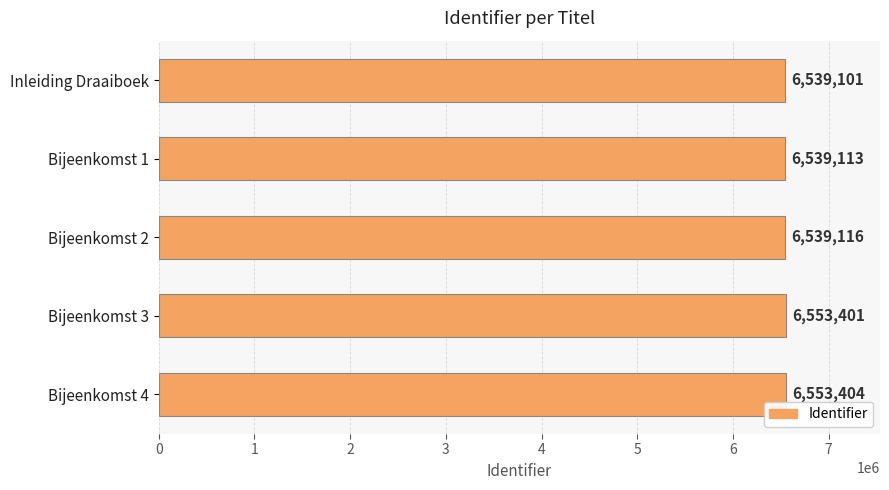

Rank the categories by value from highest to lowest.

Bijeenkomst 4, Bijeenkomst 3, Bijeenkomst 2, Bijeenkomst 1, Inleiding Draaiboek